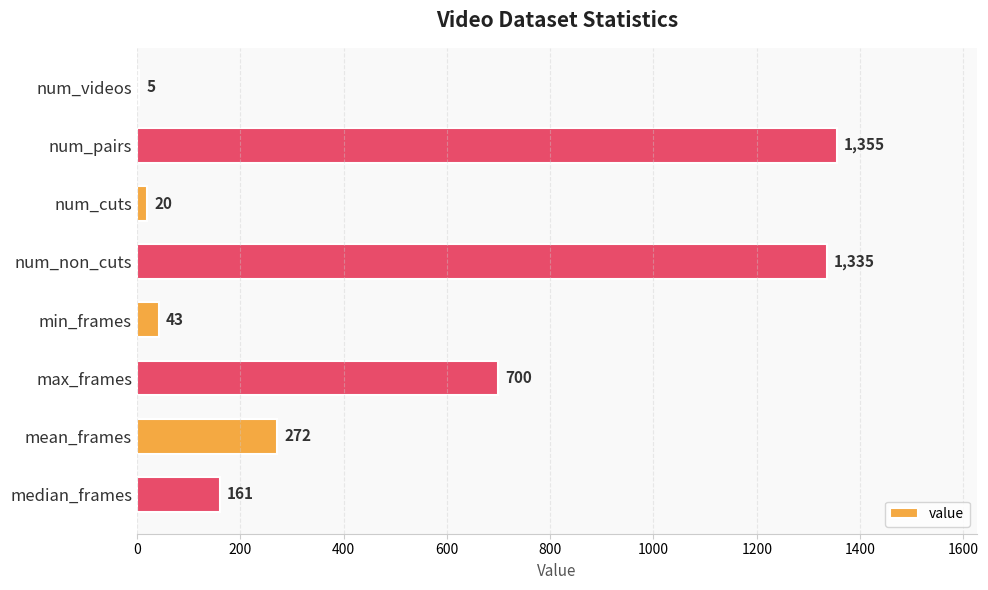

What is the ratio of the value at max_frames to the value at num_pairs?

0.5